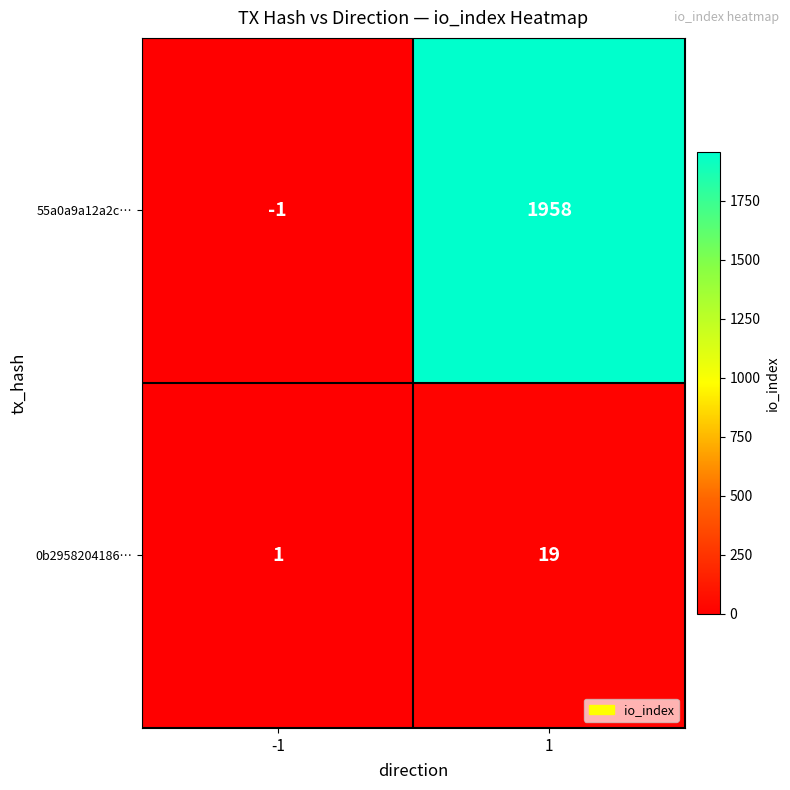

How many values in the 55a0a9a12a2c… series are below 1958?

1